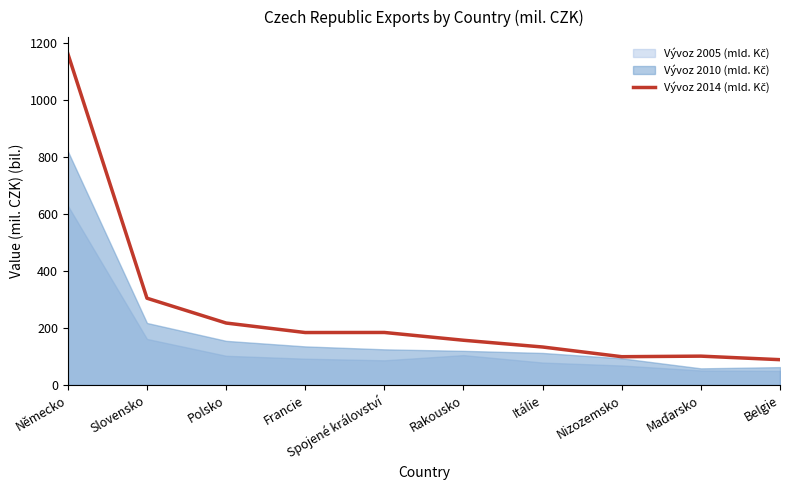

What is the value of the 5th point from the left?

184.0